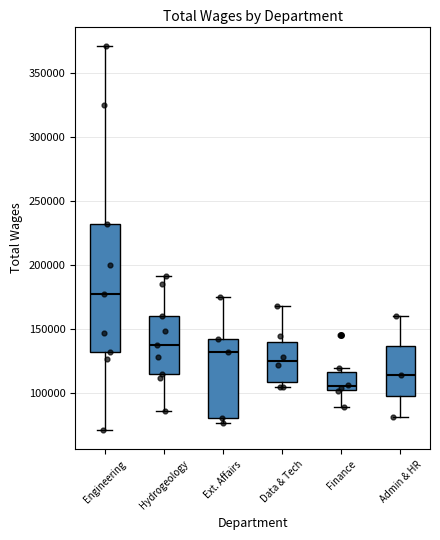

Reading left to right, transcribe this box plot: for each box, give where its median line is, the range the box spans, and where its two whiskers end, as read against the y-axis. The values are not printed on the chart, so give them approximately, as read against the axis.

Engineering: median 175000, box 130000 to 230000, whiskers 70000 to 370000
Hydrogeology: median 135000, box 115000 to 160000, whiskers 85000 to 190000
Ext. Affairs: median 130000, box 80000 to 140000, whiskers 75000 to 175000
Data & Tech: median 125000, box 110000 to 140000, whiskers 105000 to 170000
Finance: median 105000, box 100000 to 115000, whiskers 90000 to 120000
Admin & HR: median 115000, box 95000 to 135000, whiskers 80000 to 160000